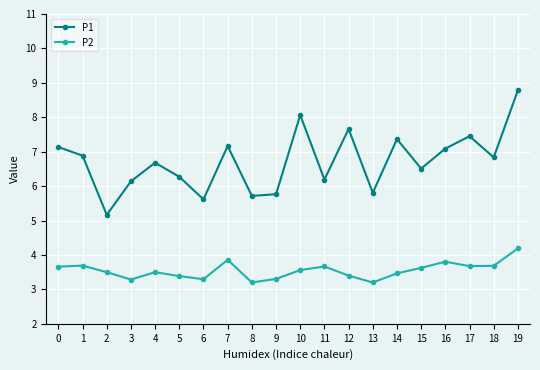

What is the value of the P2 point at the 7th from the left?

3.3